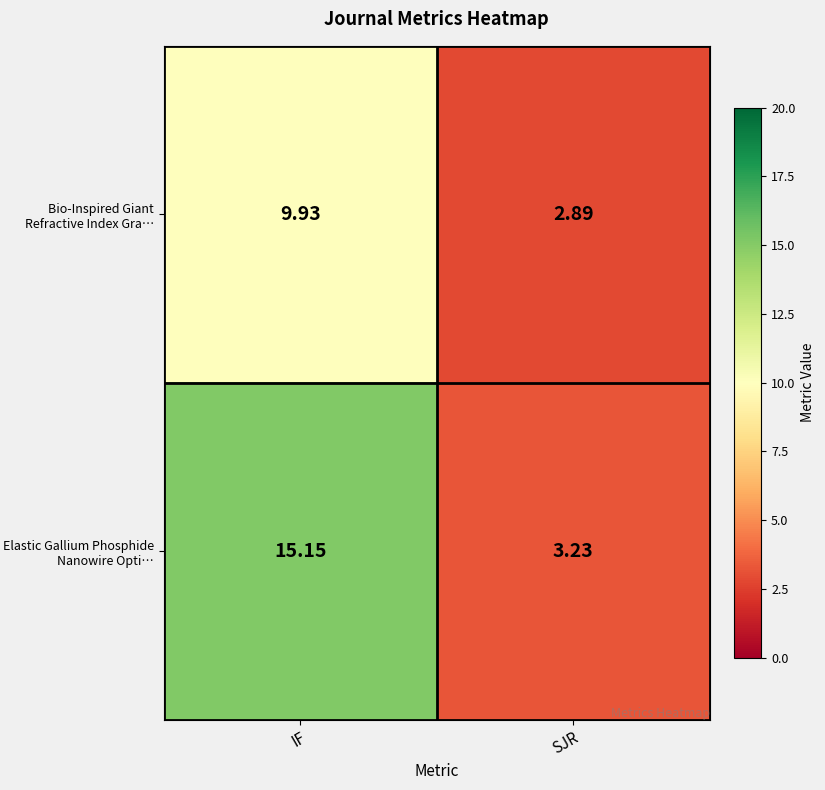

How many data points in Bio-Inspired Giant Refractive Index Gra… are above 9?

1